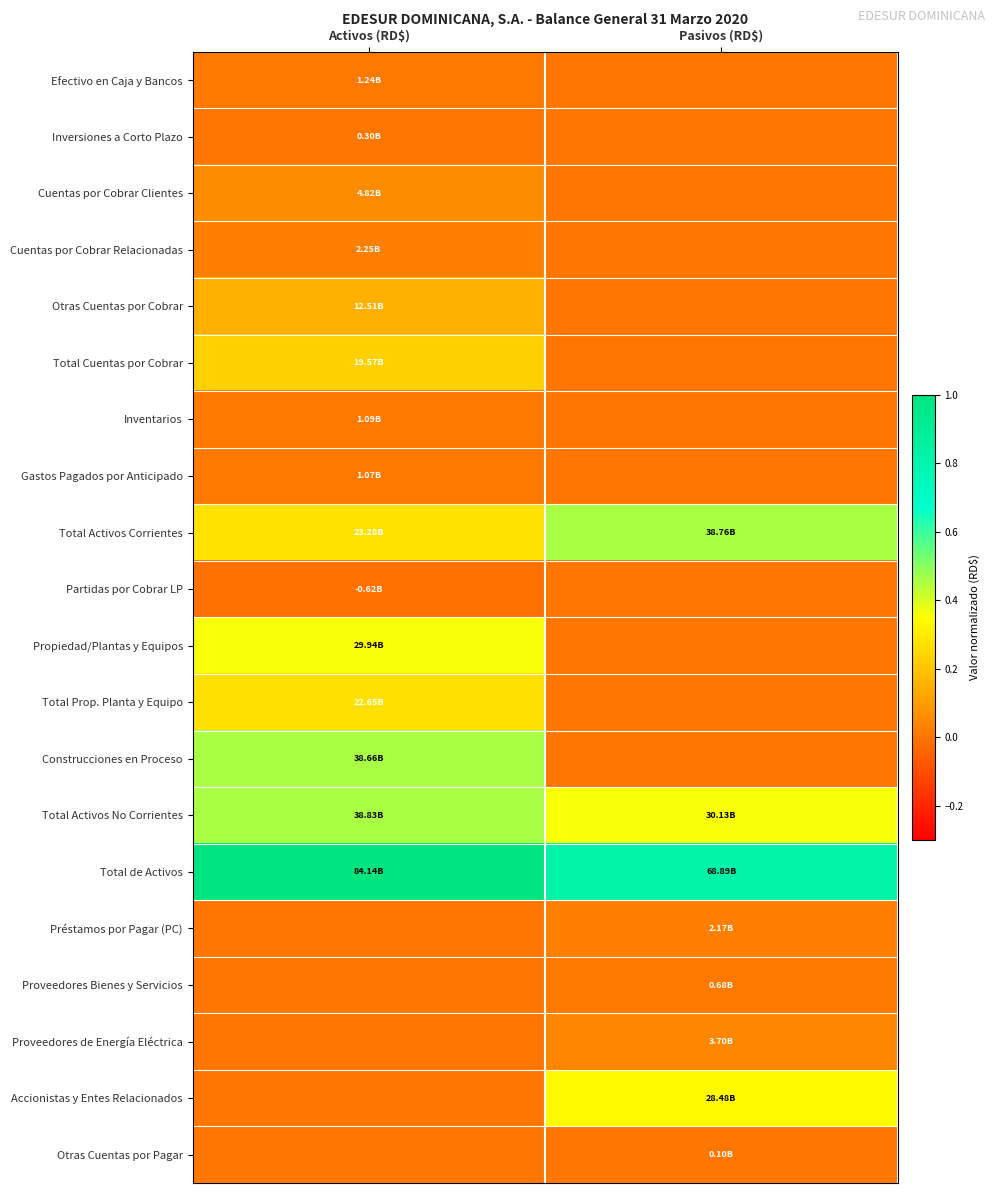

What is the difference between the highest and lowest values at Activos (RD$)?

1.0